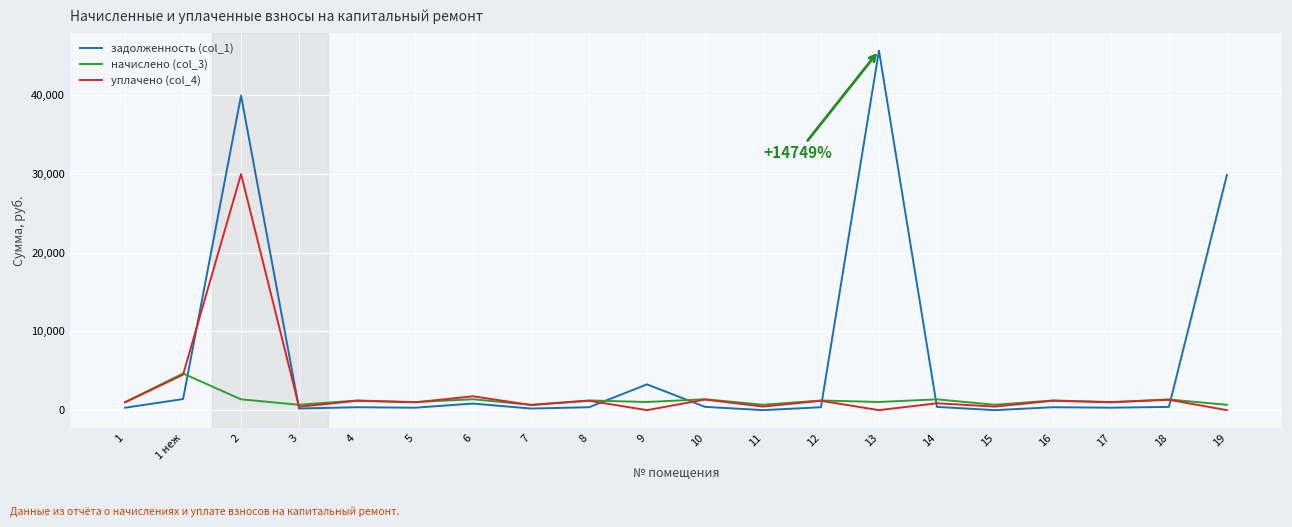

What is the maximum value shown in the chart?

45690.2